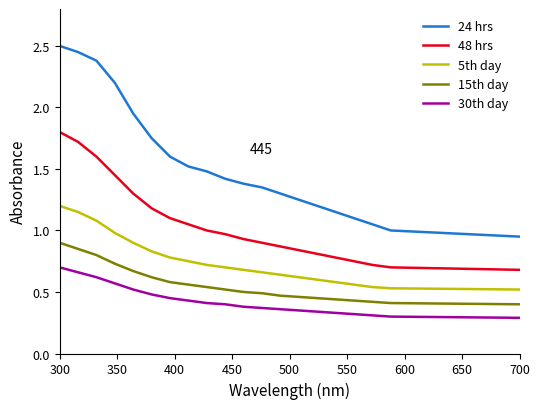

Rank the series by their maximum value, from highest to lowest.

24 hrs, 48 hrs, 5th day, 15th day, 30th day